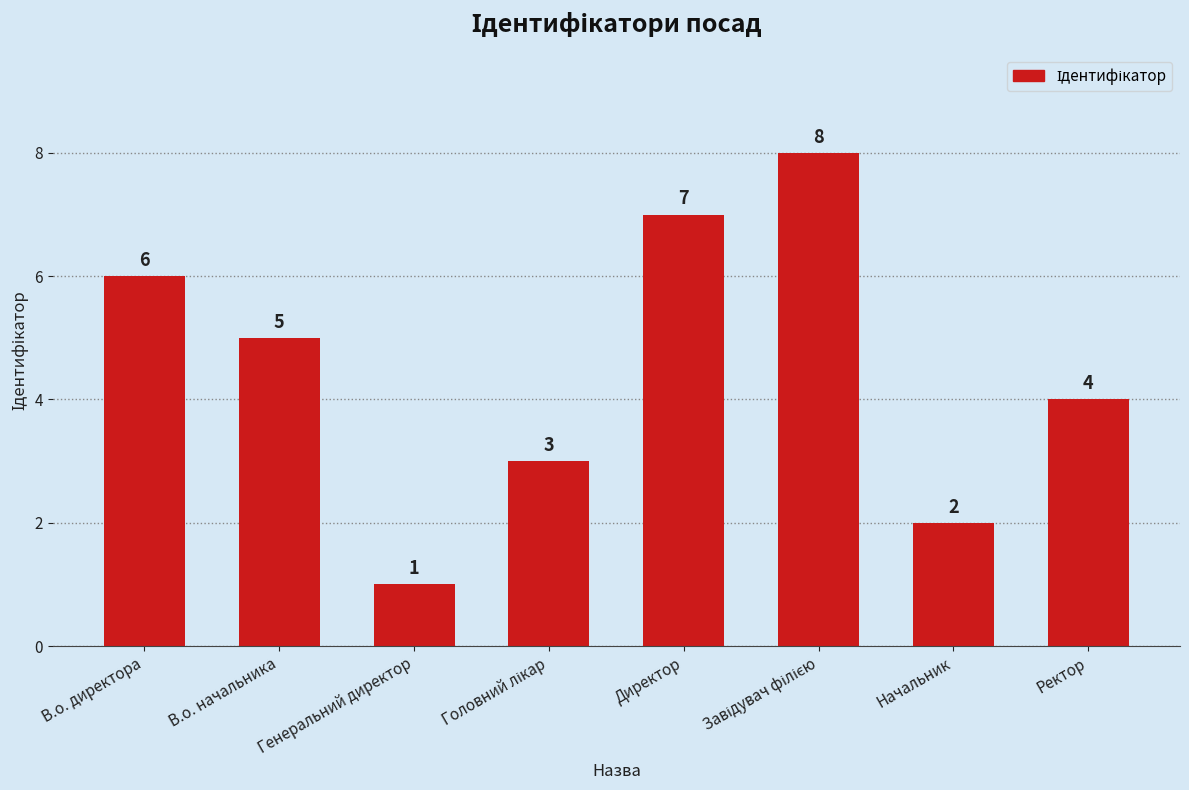

Which has a higher value, Начальник or Генеральний директор?

Начальник